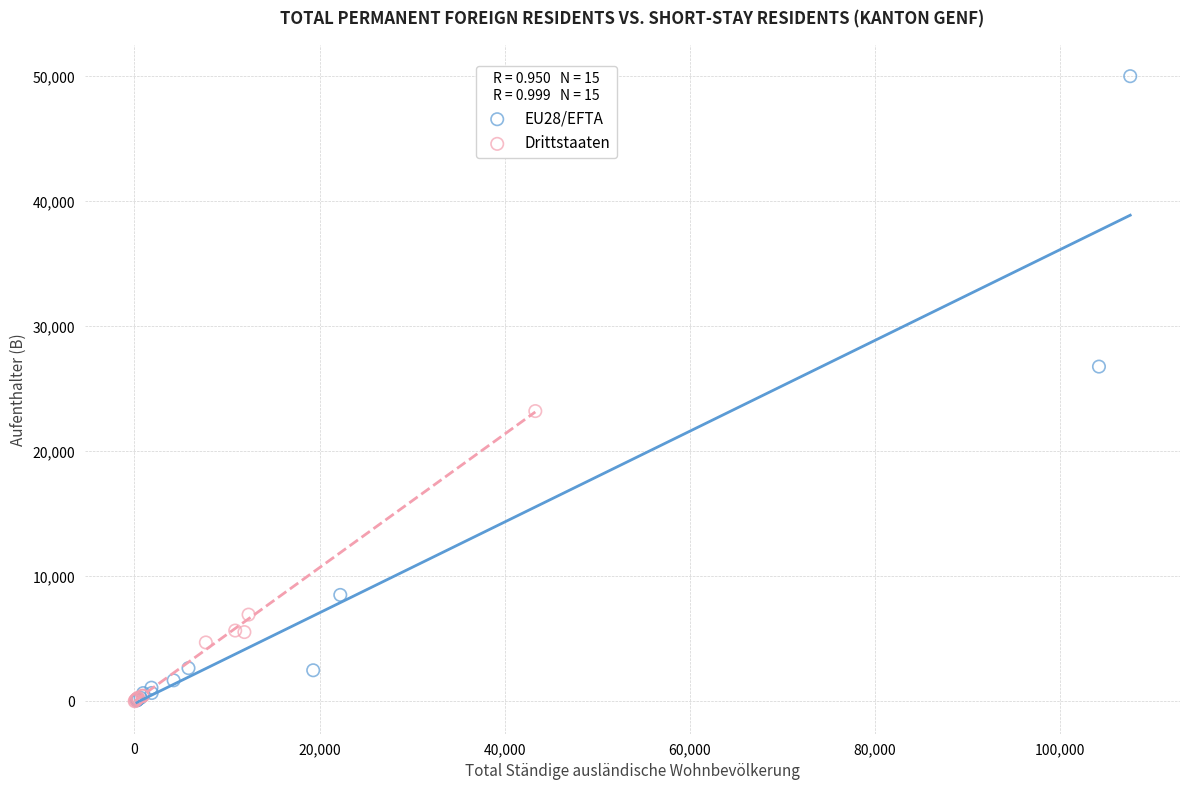

Which series contains the highest Y value?

EU28/EFTA